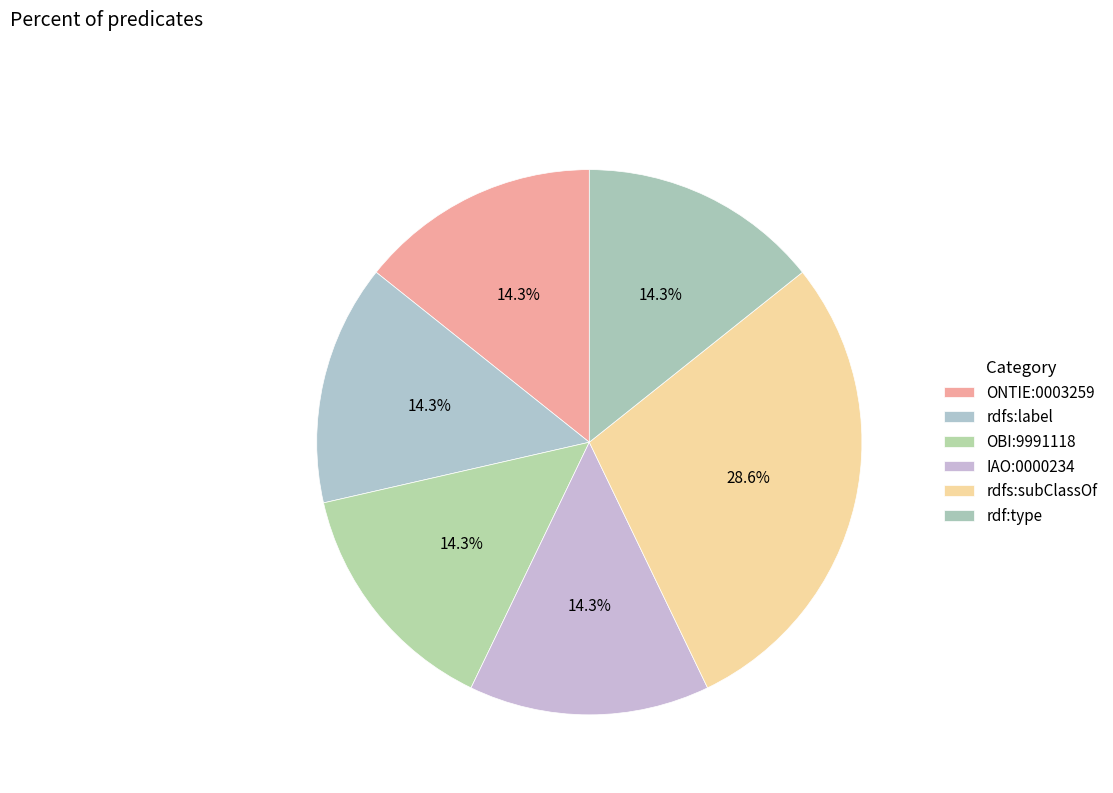

What is the total percentage of rdfs:subClassOf and IAO:0000234?

42.9%